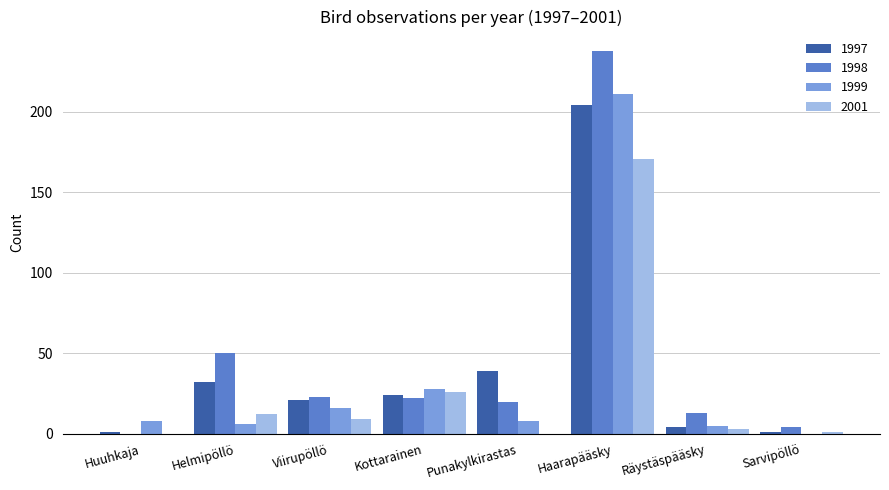

Count the number of categories in the chart.

8